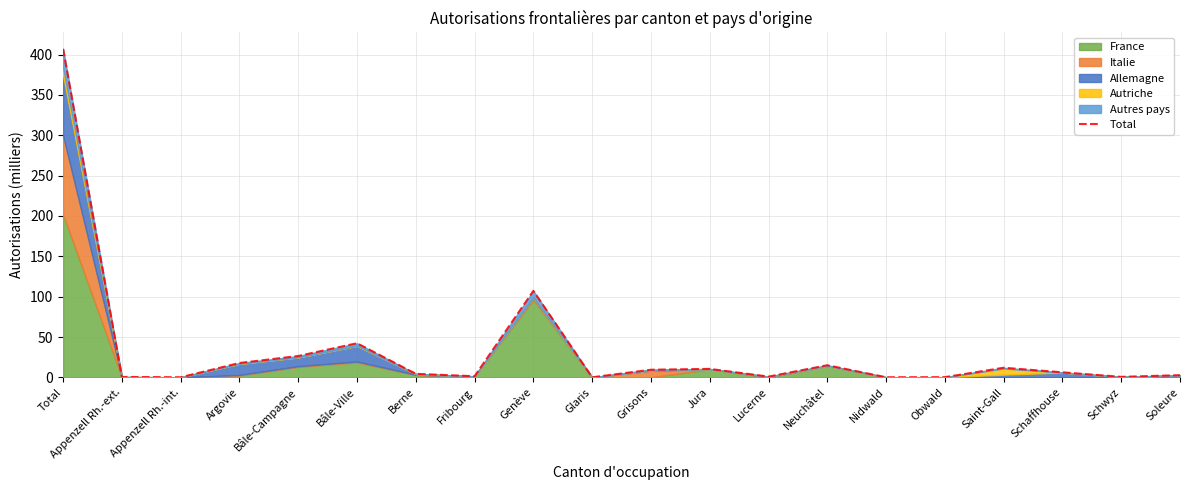

How many lines are shown in the chart?

1